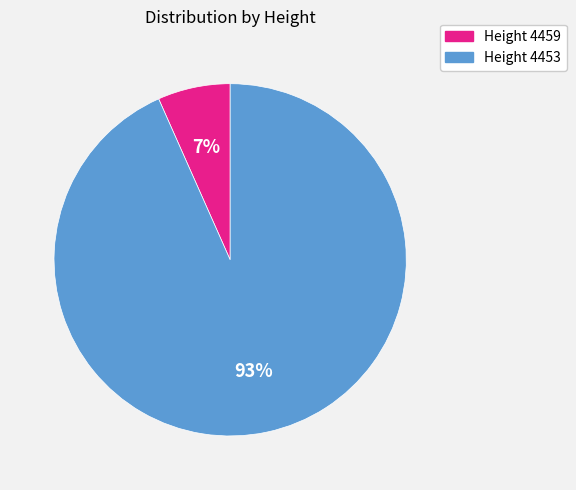

To the nearest percent, what is the average slice percentage?

50%